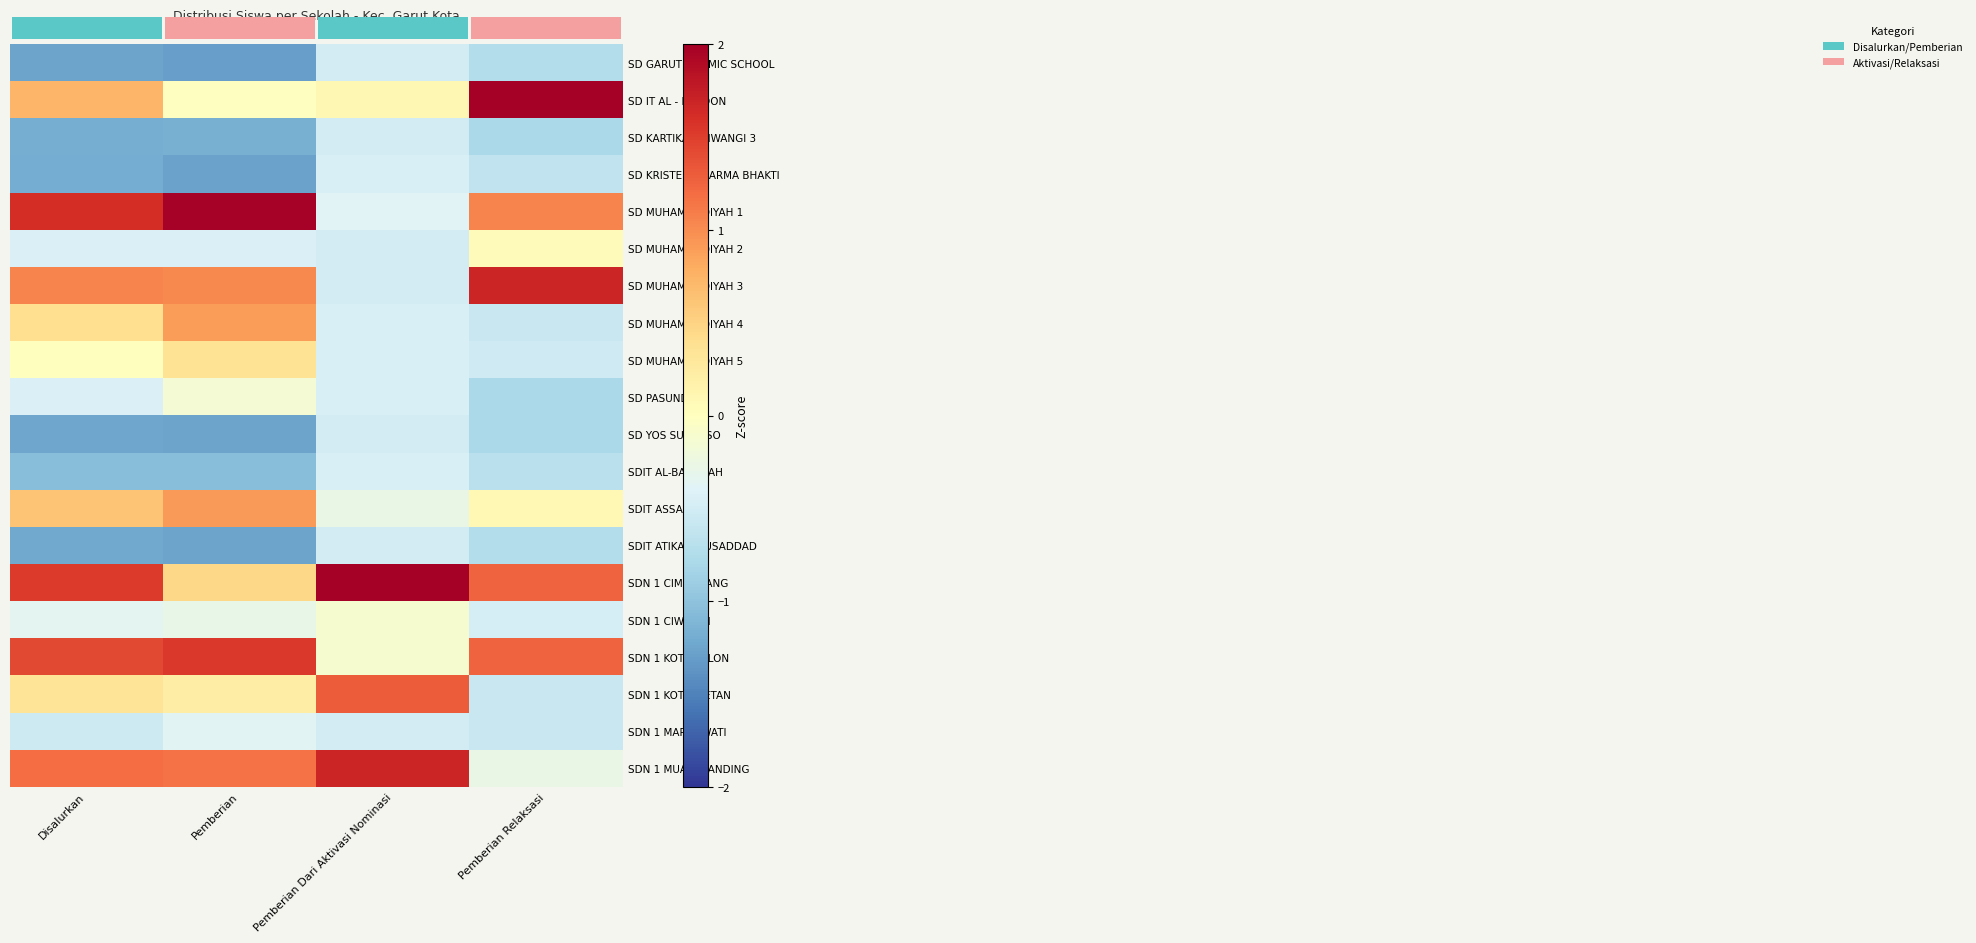

Which series has the largest total across all categories?

SDN 1 CIMUNCANG